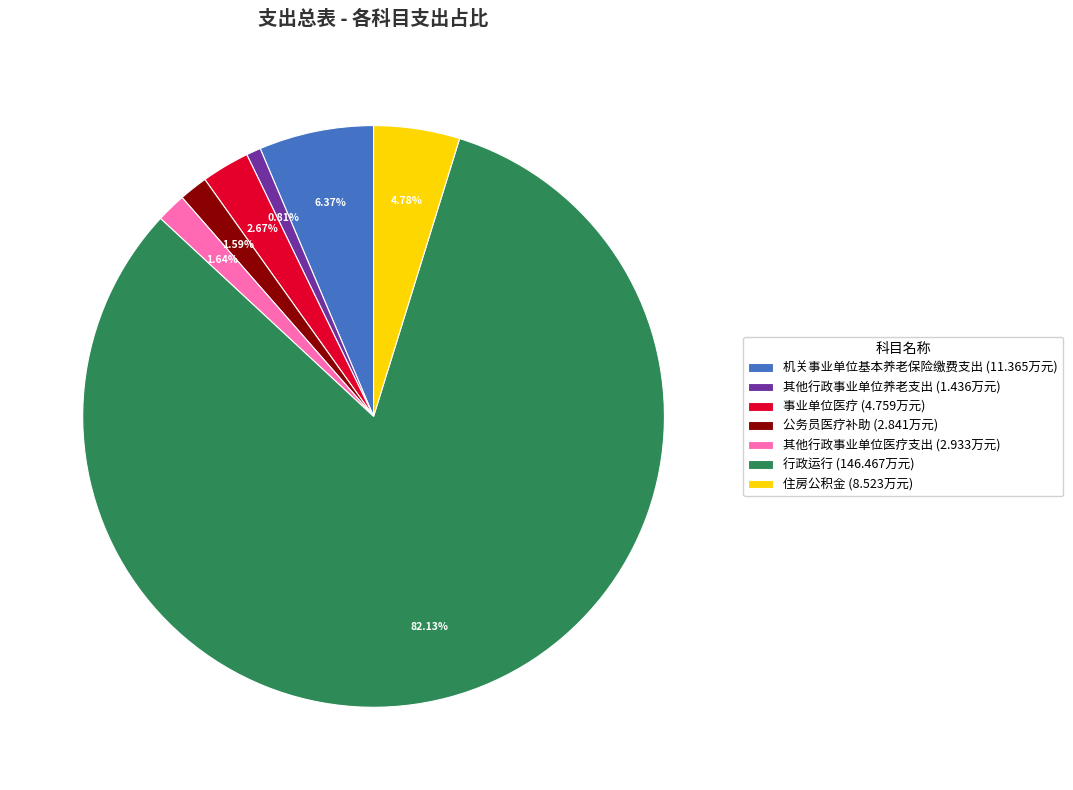

What is the largest slice in the pie chart?

行政运行